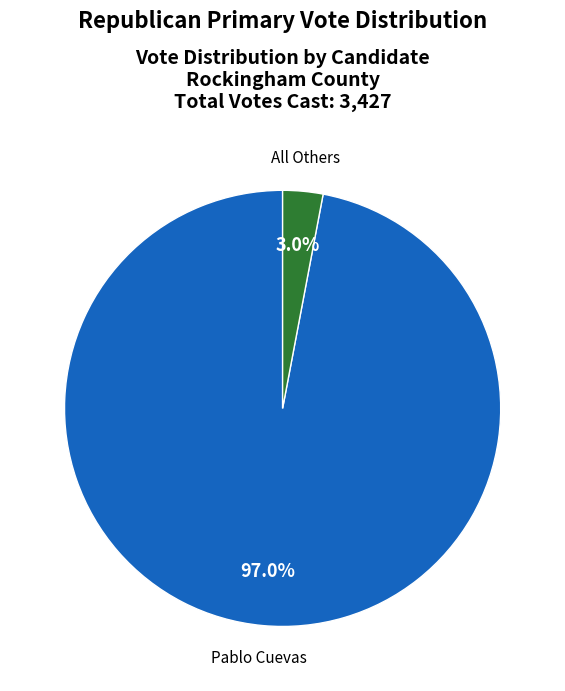

How much of the chart is everything except Pablo Cuevas?

3.0%